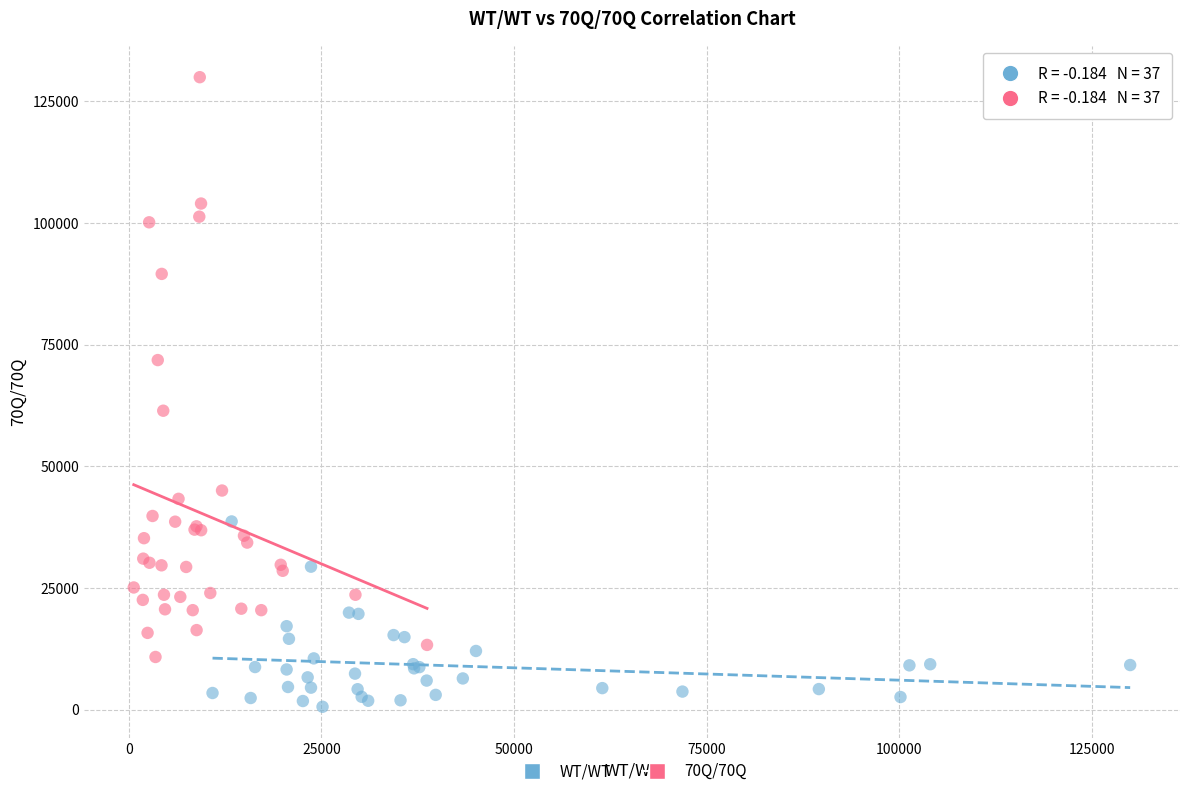

Which series reaches the maximum Y coordinate?

70Q/70Q